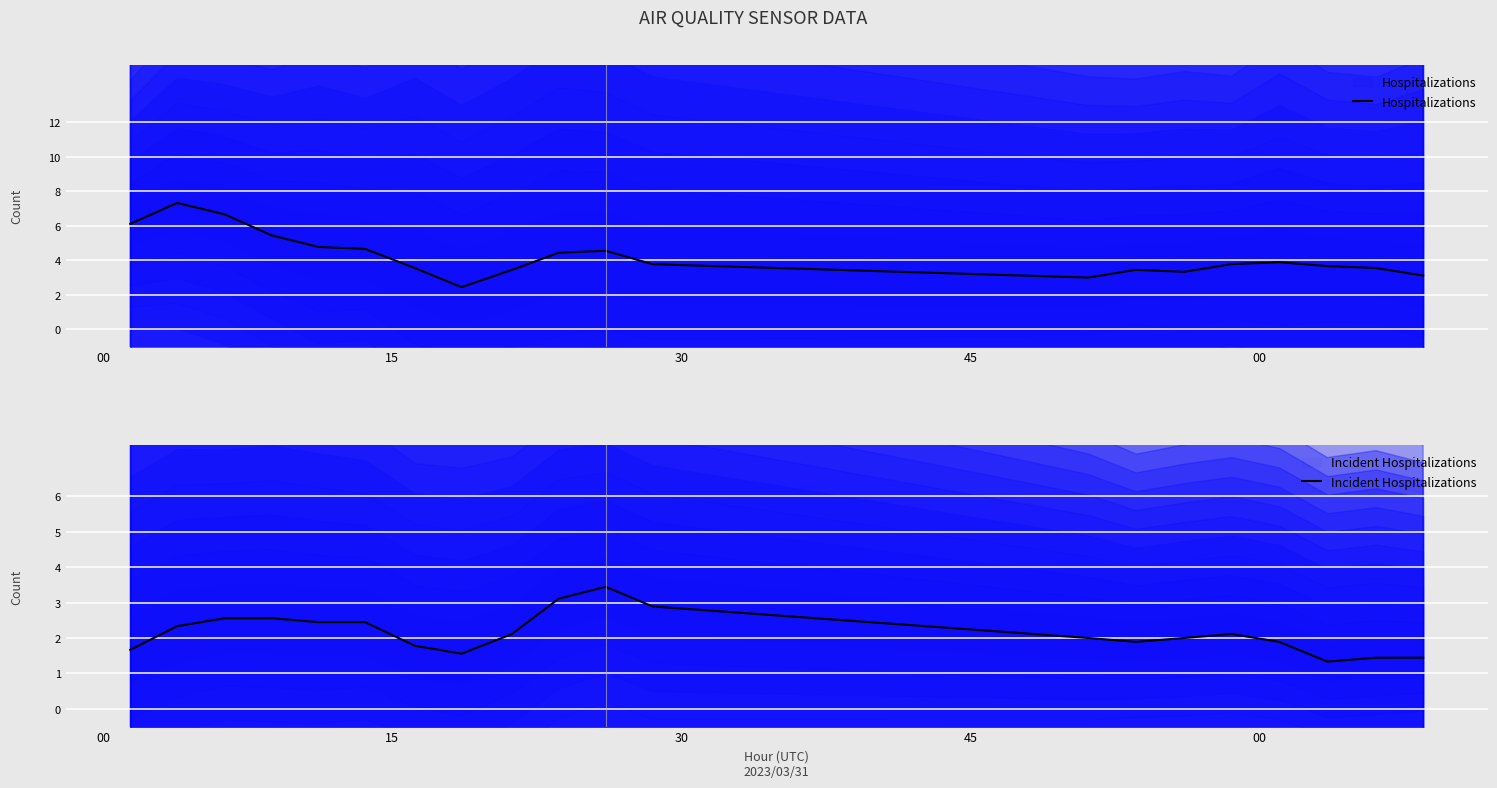

Which label corresponds to the largest value in the chart?

15